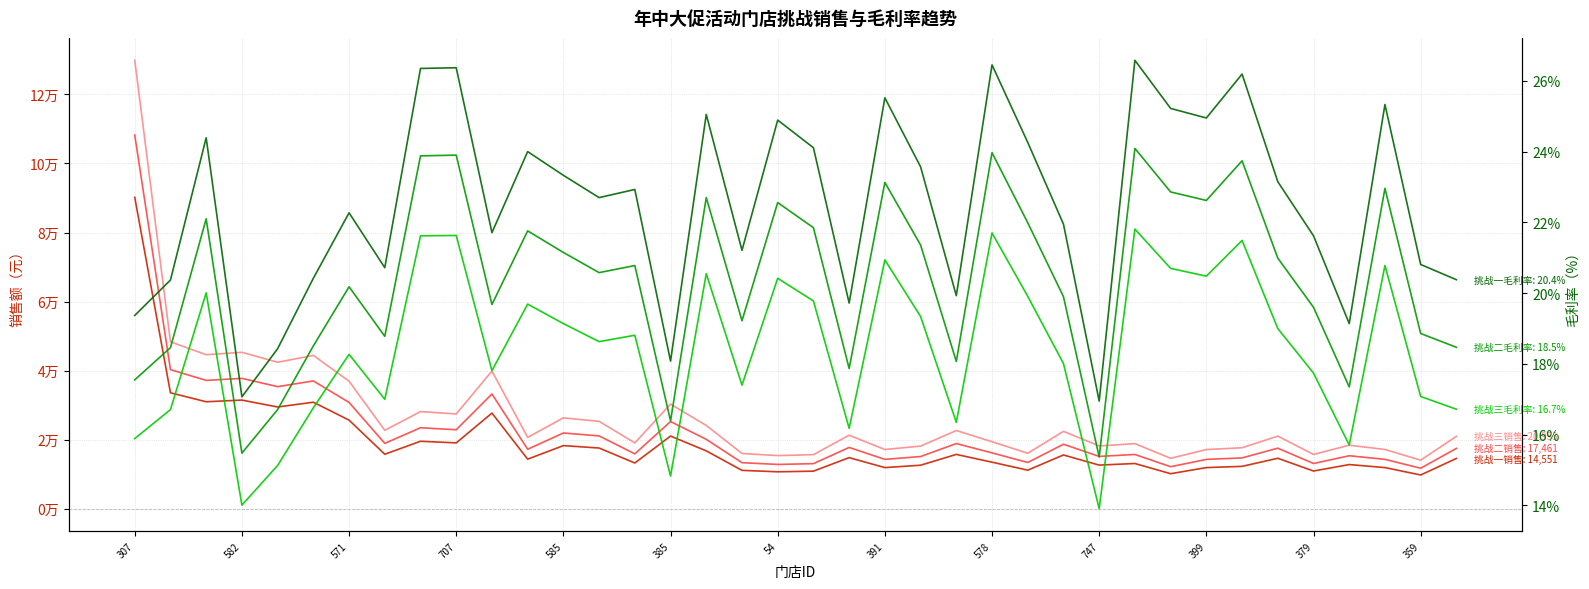

Count the number of categories in the chart.

38